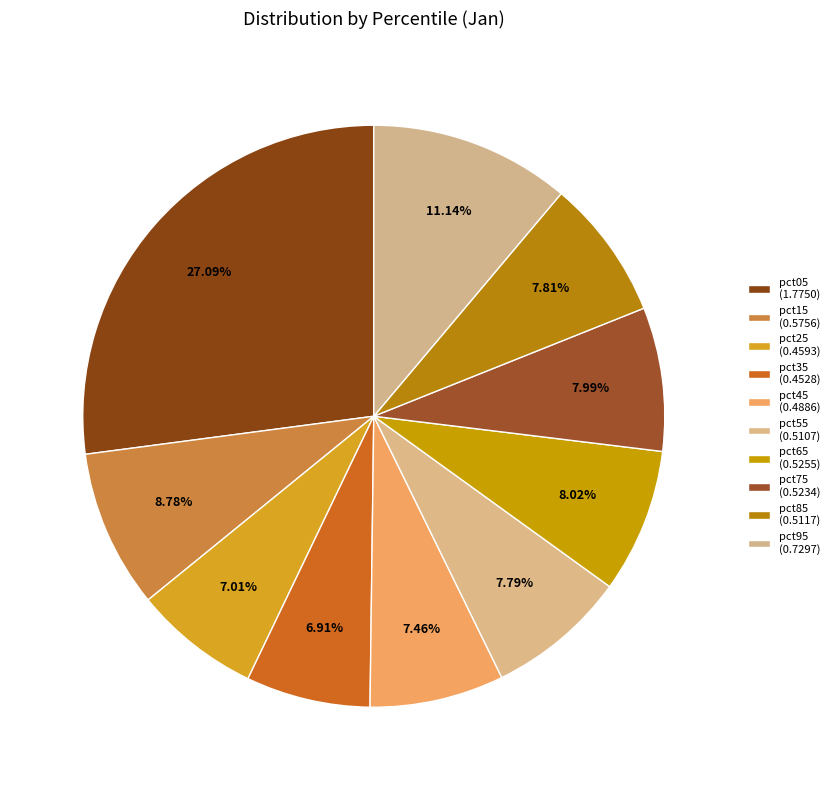

To the nearest percent, what is the difference between the pct65 and pct25 slice percentages?

1%